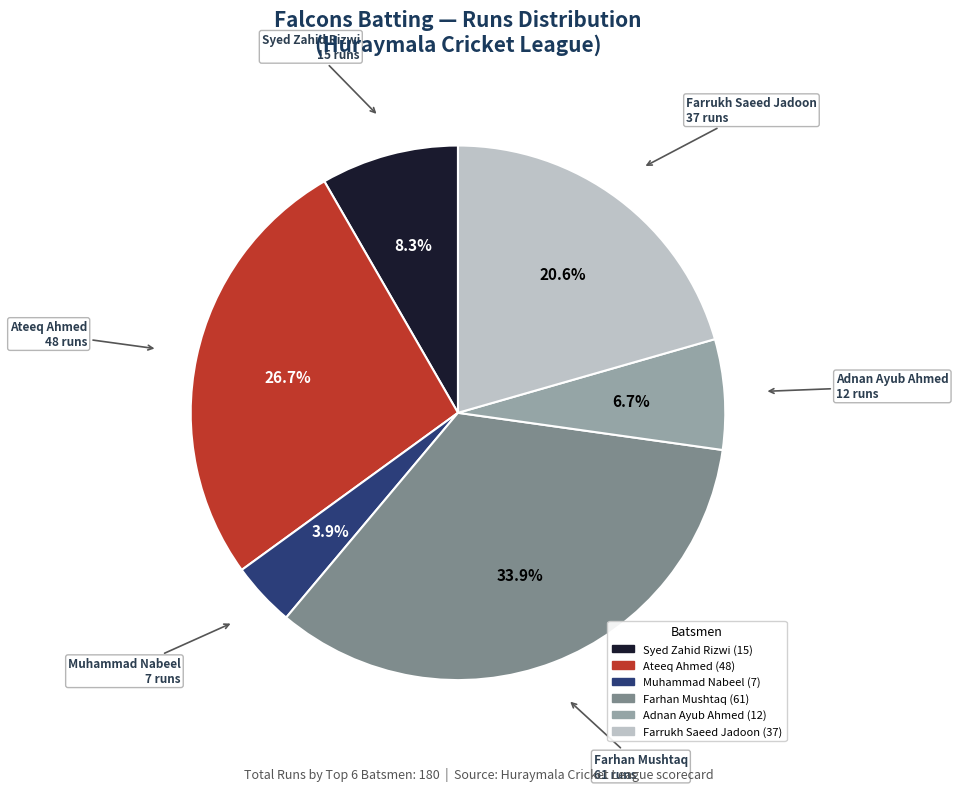

How many slices are in this pie chart?

6